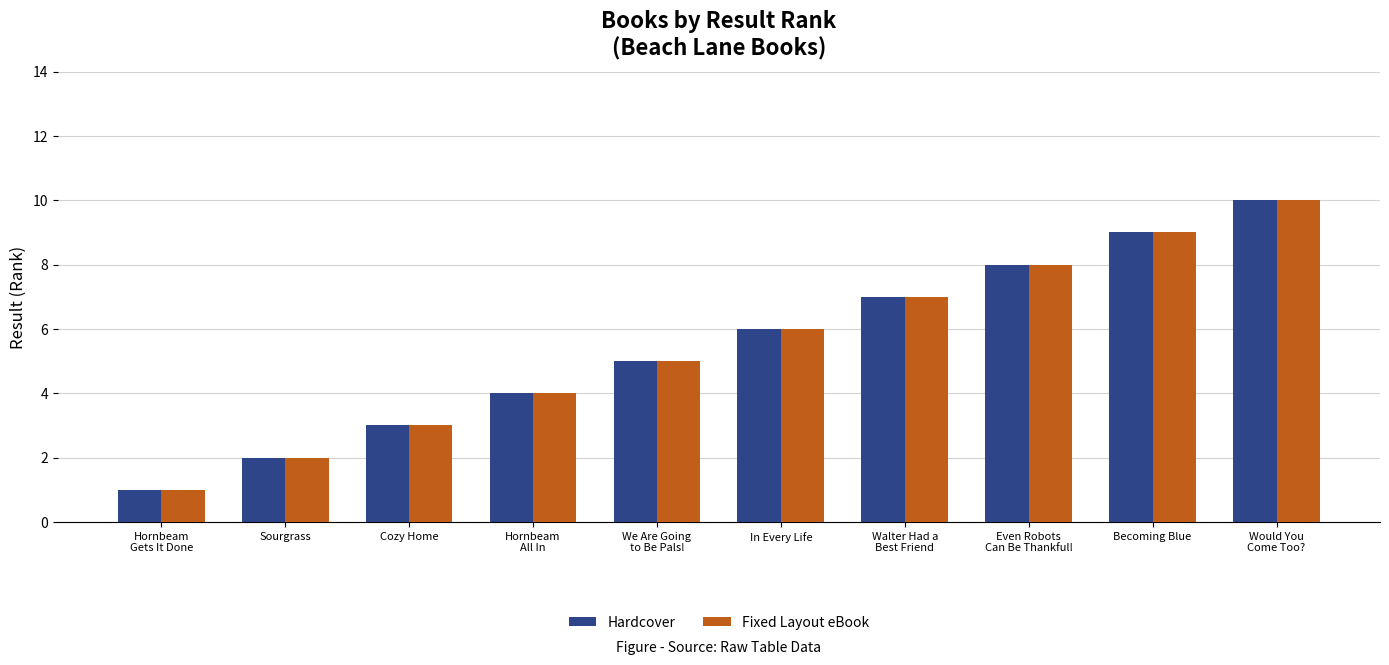

True or false: Fixed Layout eBook has a value of 6 at In Every Life.

True